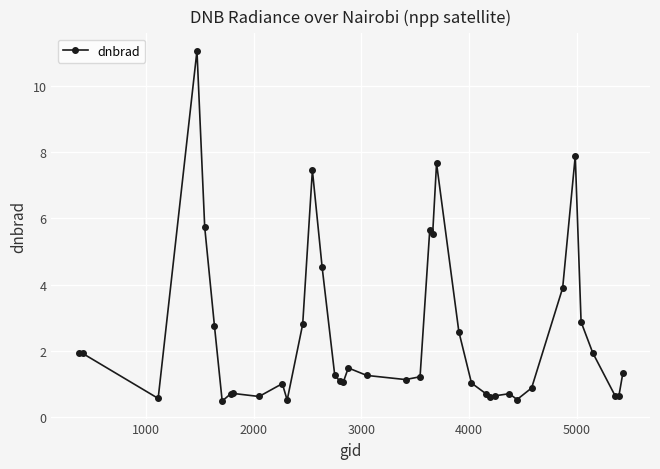

What is the smallest value displayed?

0.5